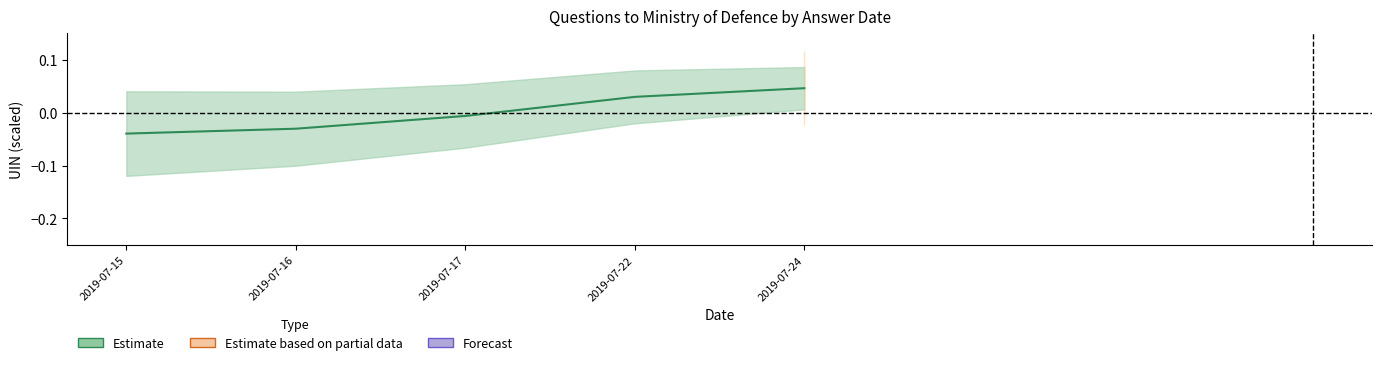

How many positive values are there?

2